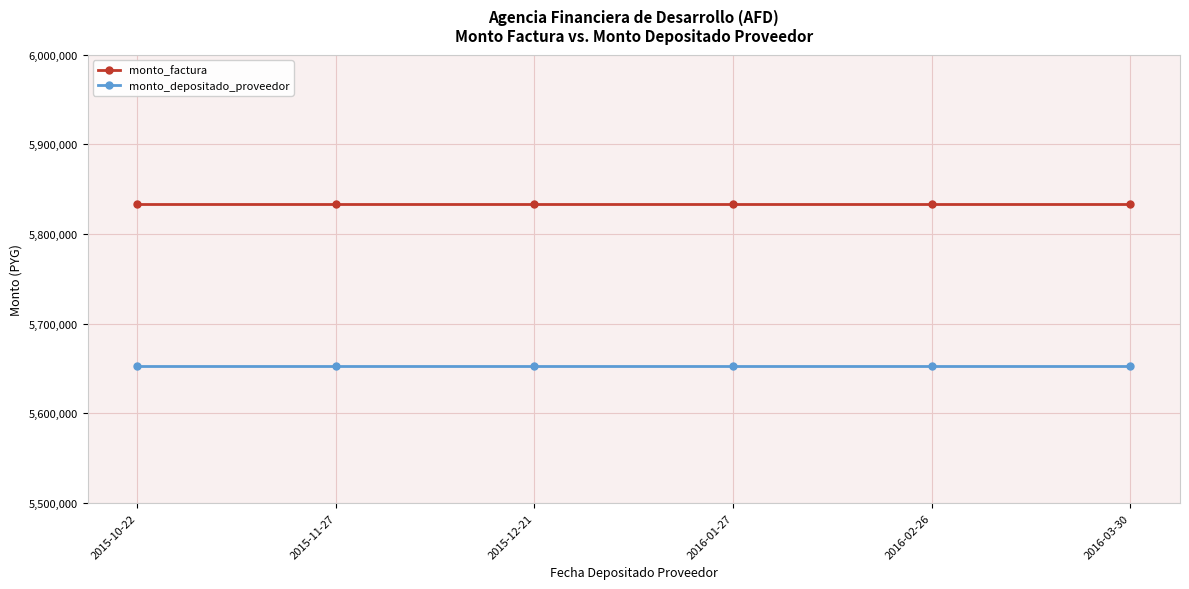

What is the difference between the highest and lowest values at 2015-11-27?

180303